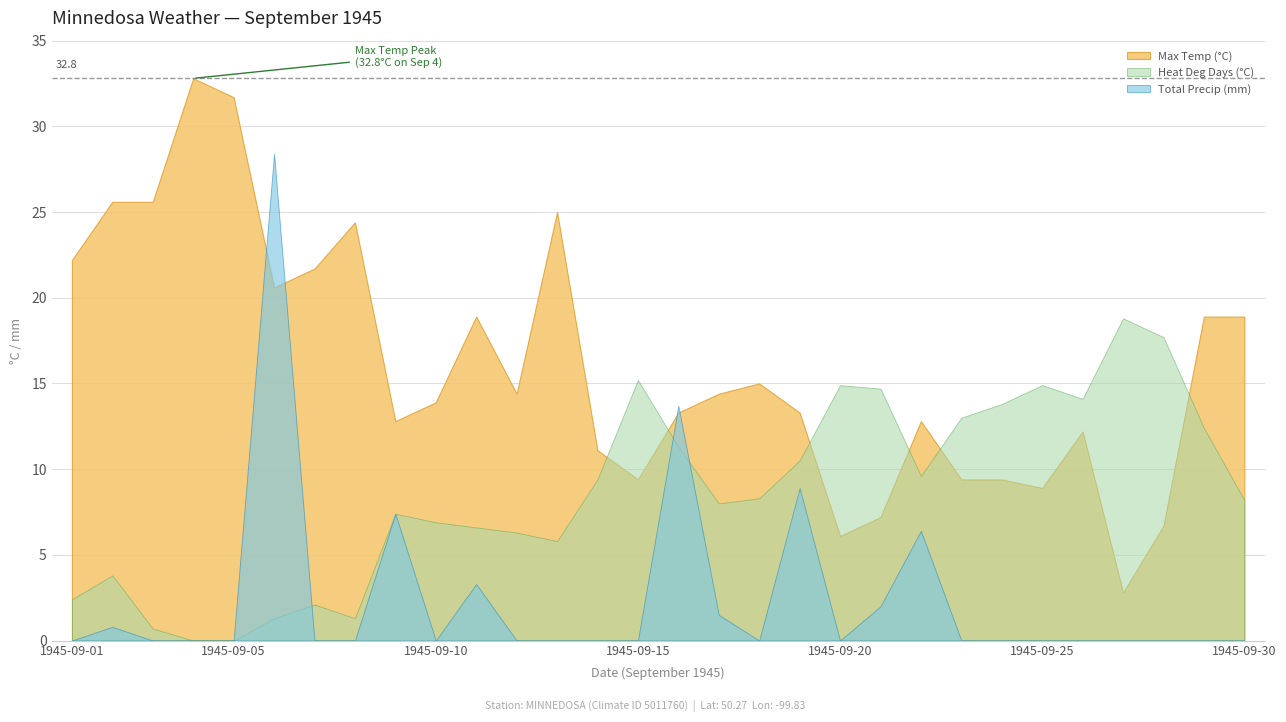

List the series in order of their peak value, highest first.

Max Temp (°C), Total Precip (mm), Heat Deg Days (°C)